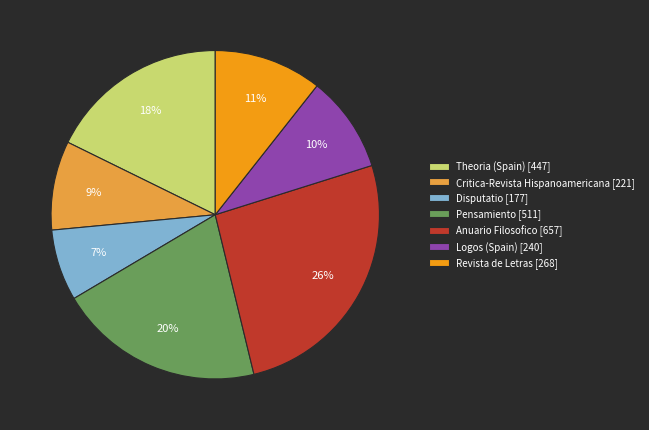

Is it true that Disputatio is 18% of the pie?

False